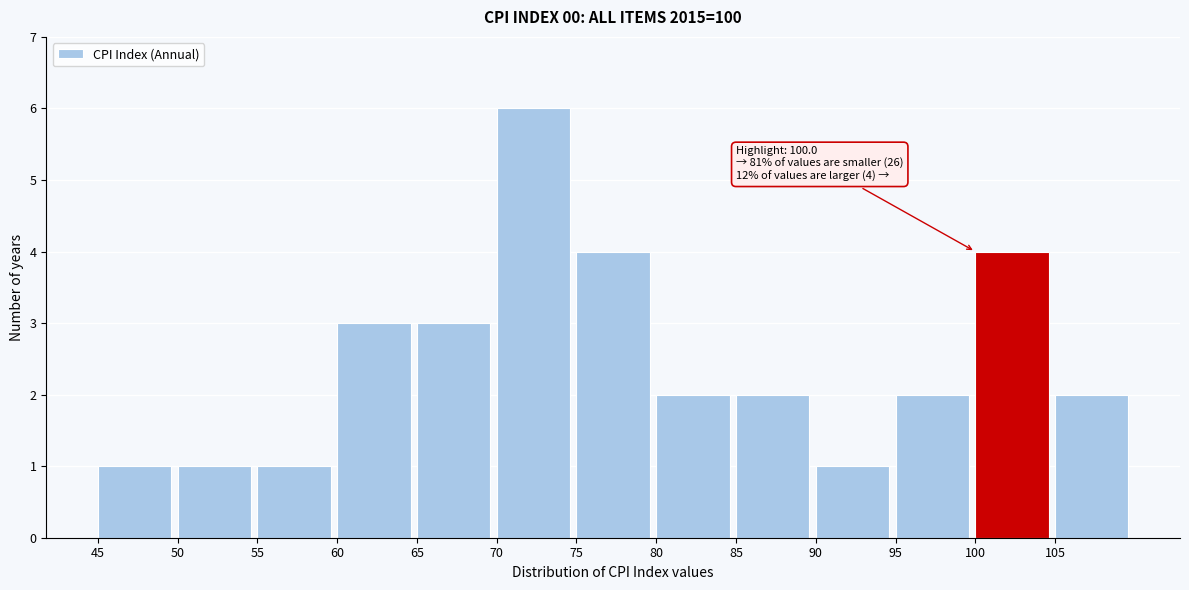

Over which range of the x-axis is the bar tallest?

70 to 75